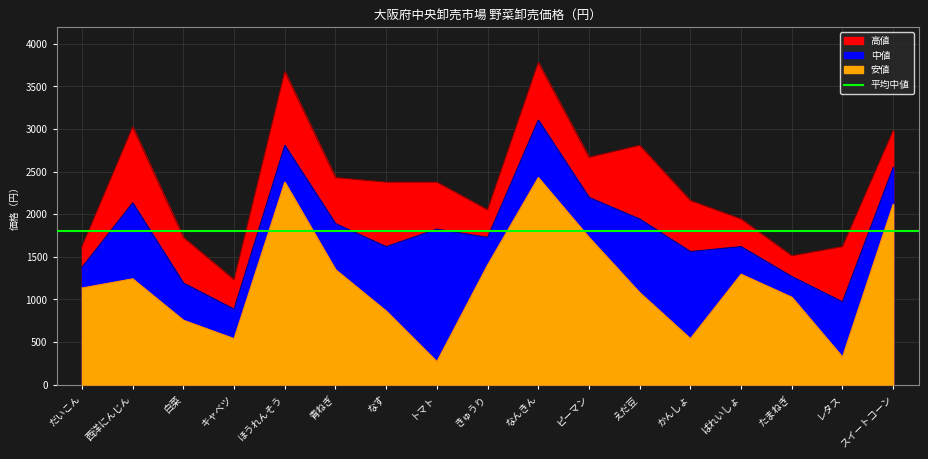

What is the difference between the 安値 values at ばれいしょ and レタス?

972